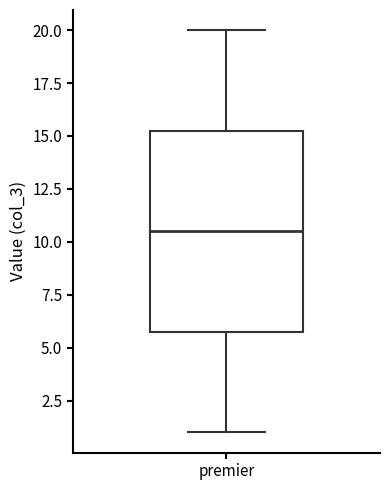

Read this box plot against the y-axis: the position of the median line, the range covered by the box, and the ends of both whiskers. The values are not printed on the chart, so give them approximately, as read against the axis.

median 10.5, box 6.0 to 15.5, whiskers 1.0 to 20.0